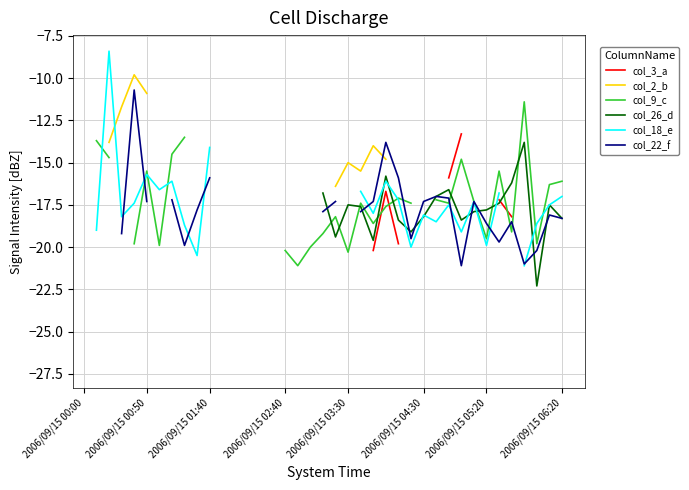

Count the number of categories in the chart.

39